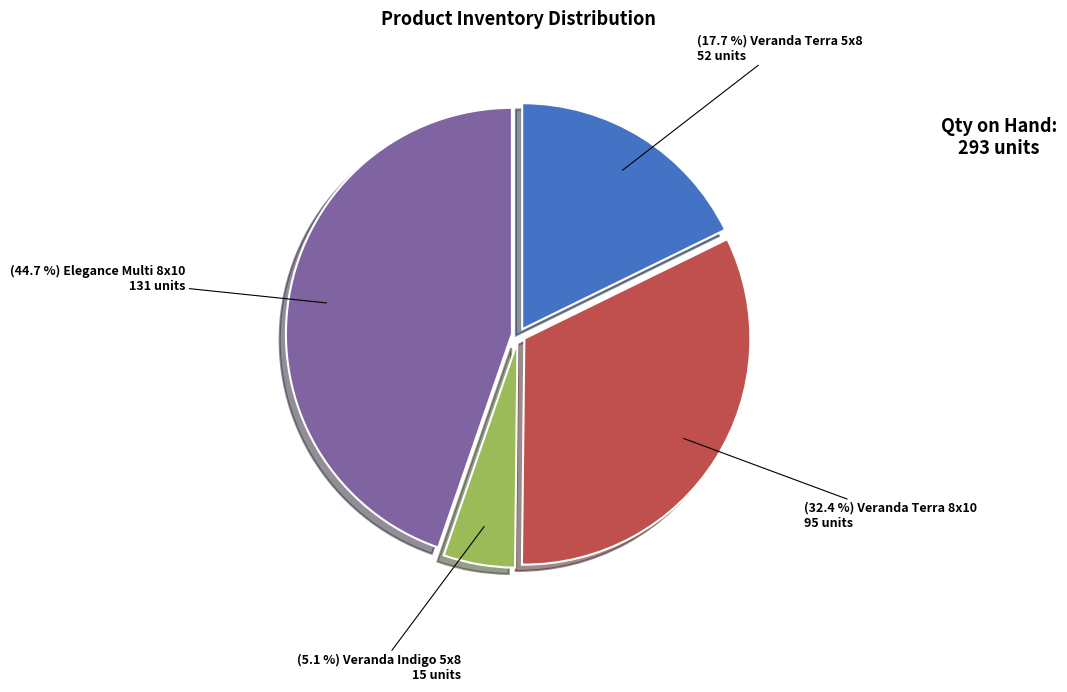

Does any single category account for the majority?

No